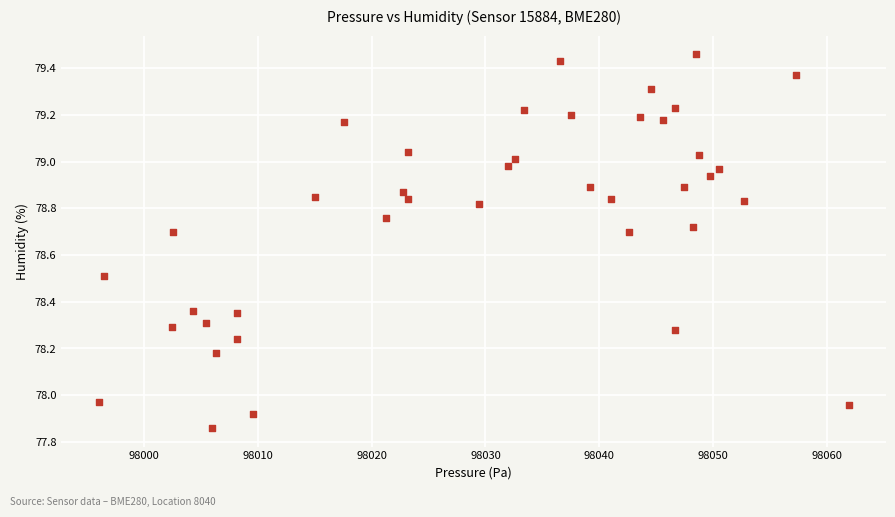

What is the range of Y values (max minus min)?

1.6